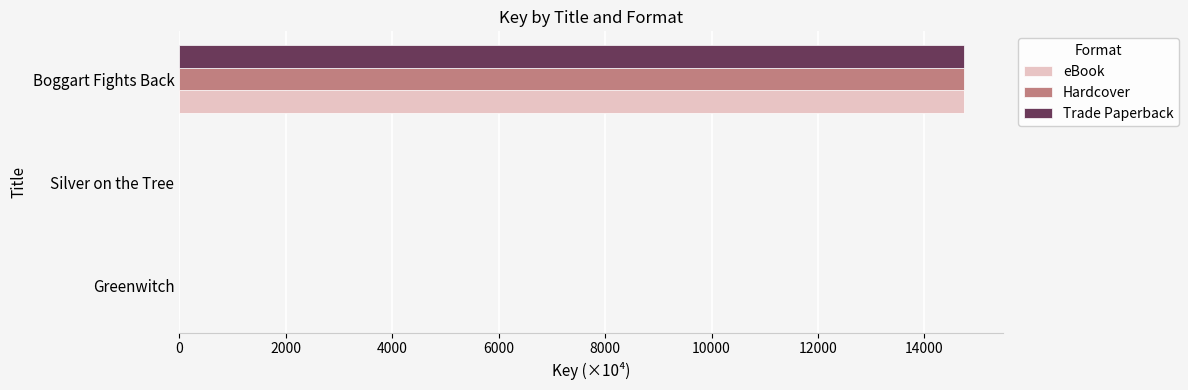

Is the value of Hardcover at Greenwitch greater than the value of Trade Paperback at Boggart Fights Back?

No